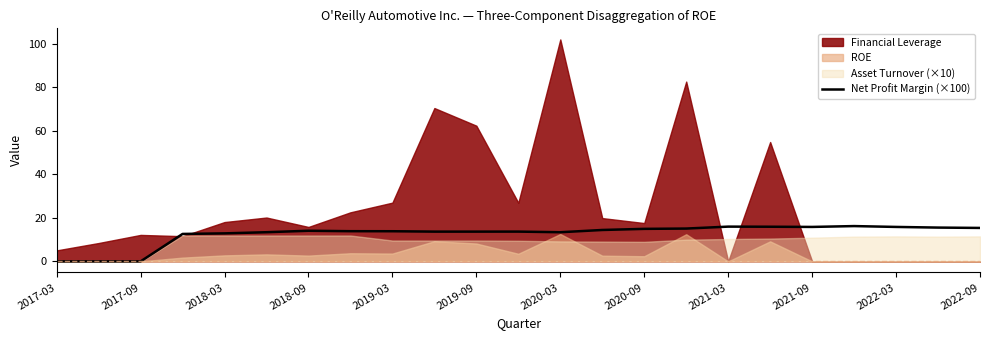

What is the maximum value for Net Profit Margin (×100)?

16.2